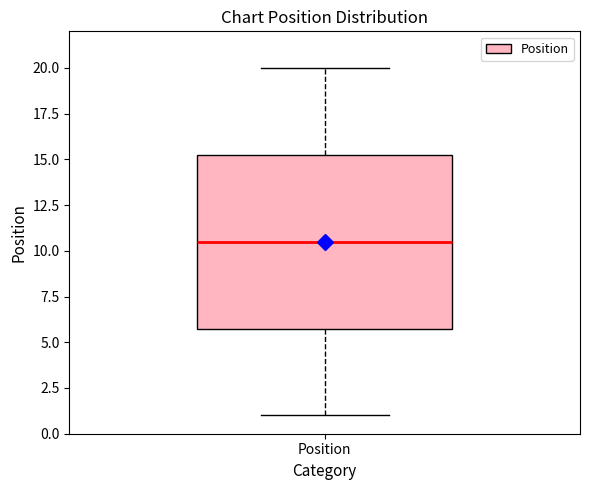

Read this box plot against the y-axis: the position of the median line, the range covered by the box, and the ends of both whiskers. The values are not printed on the chart, so give them approximately, as read against the axis.

median 10.5, box 6.0 to 15.5, whiskers 1.0 to 20.0